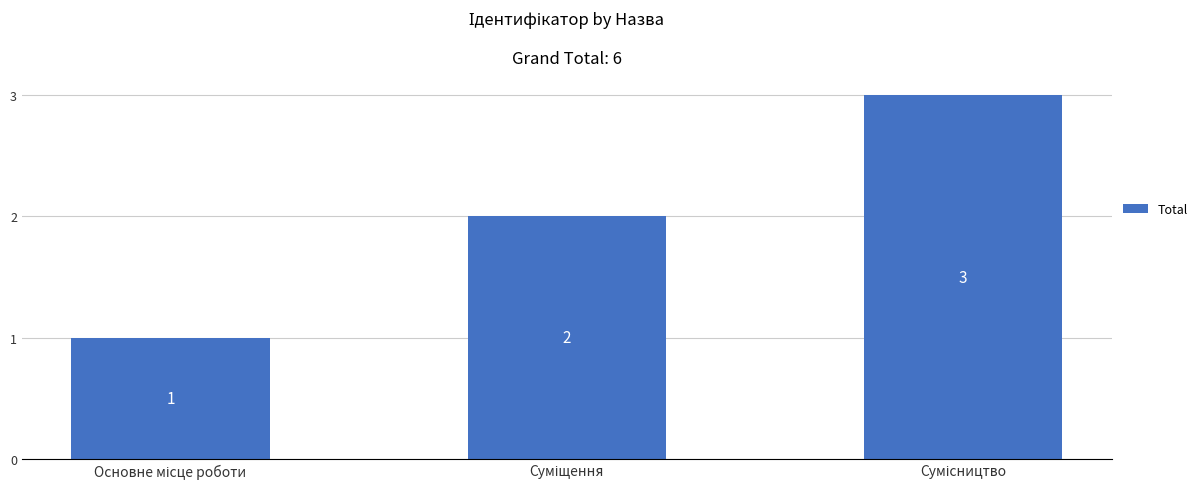

What is the value of the 1st bar from the left?

1